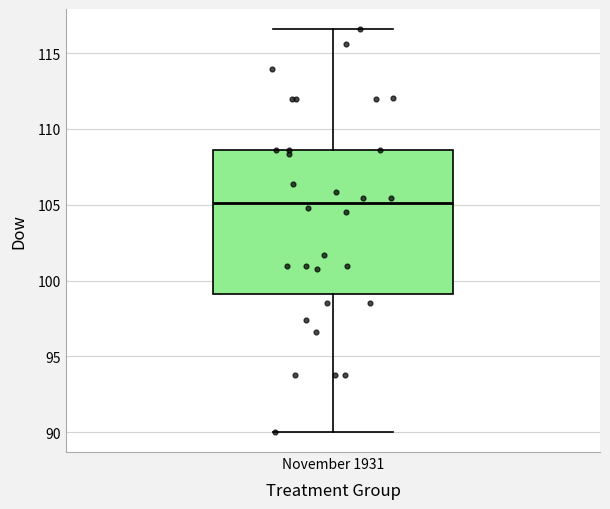

Where does the upper whisker of the box for November 1931 end on the y-axis? The values are not printed on the chart, so give them approximately, as read against the axis.

116.5